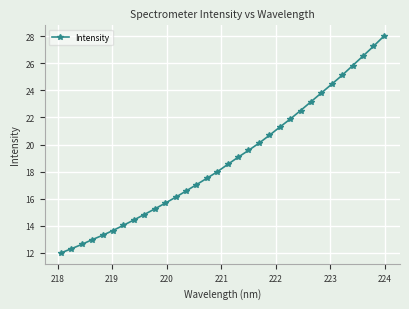

What is the value of the 25th point from the left?

23.2